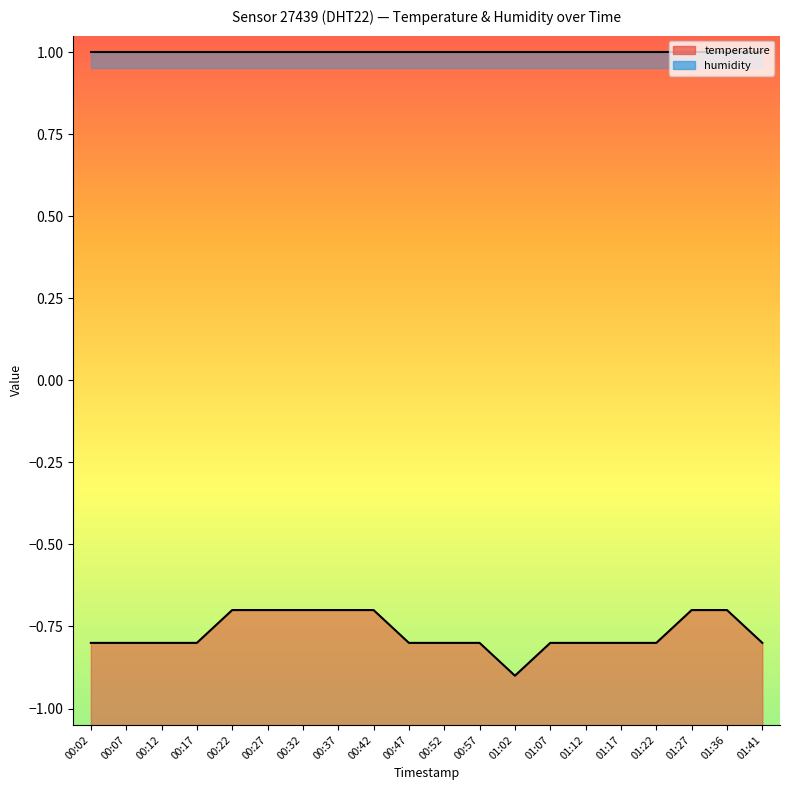

Rank the categories by value from highest to lowest.

00:22, 00:27, 00:32, 00:37, 00:42, 01:27, 01:36, 00:02, 00:07, 00:12, 00:17, 00:47, 00:52, 00:57, 01:07, 01:12, 01:17, 01:22, 01:41, 01:02